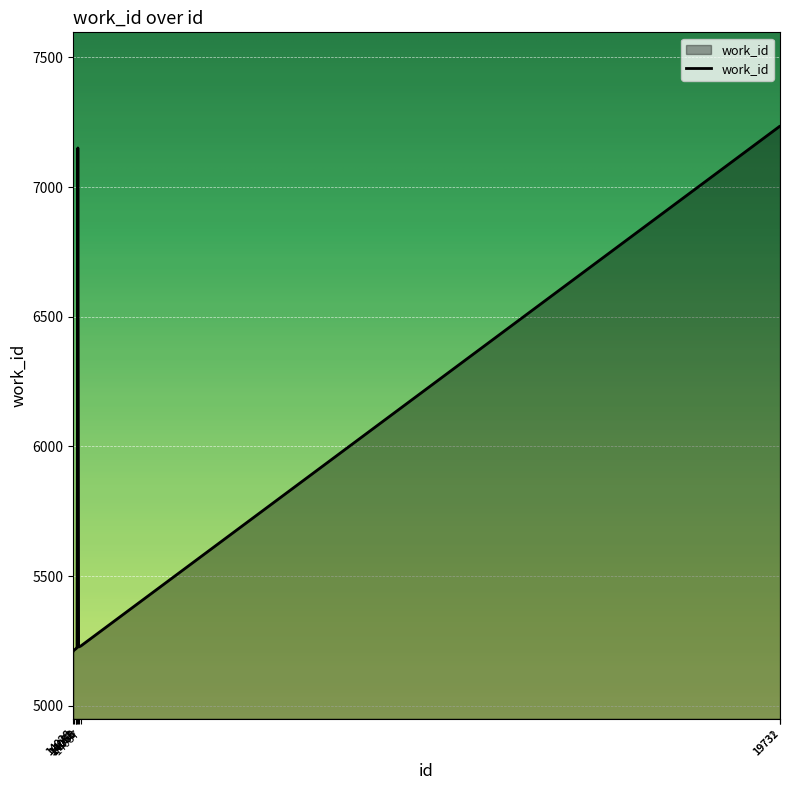

What is the smallest value displayed?

5211